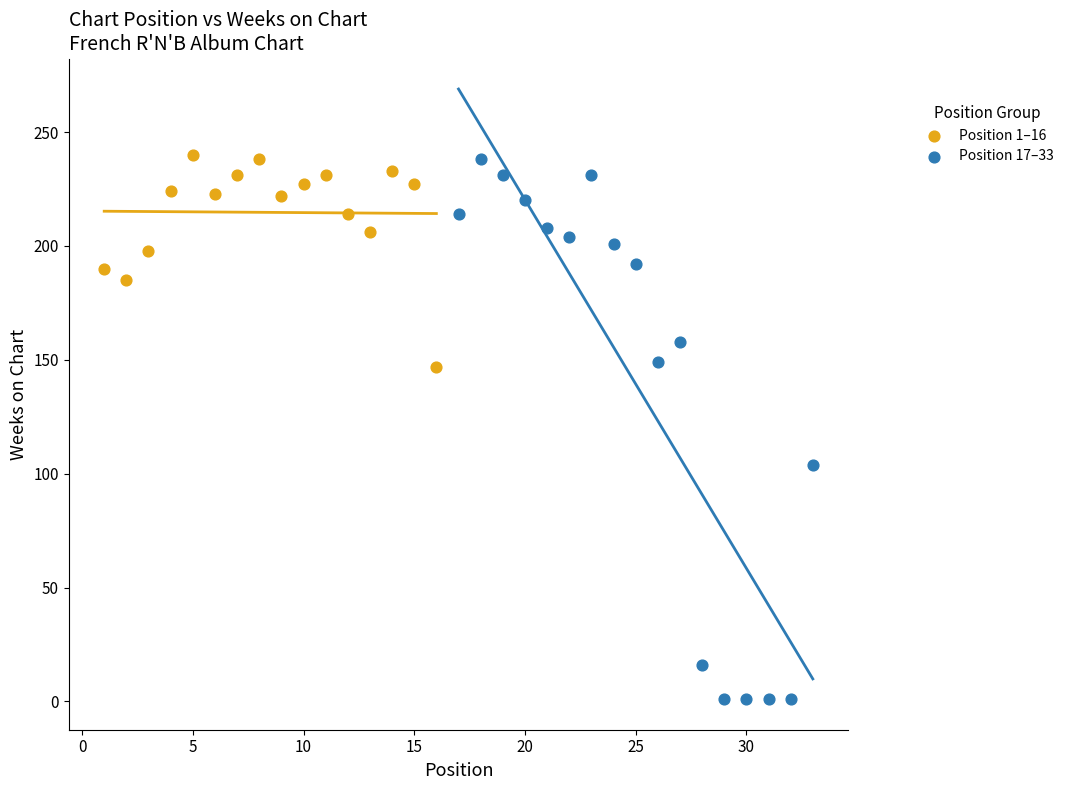

Which series has the largest Y range (max minus min)?

Position 17–33